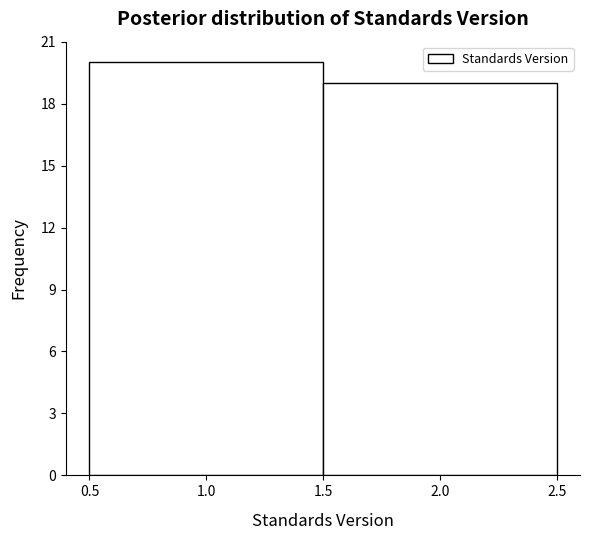

Reading left to right, transcribe this chart: for each bar, give the range it covers on the x-axis and its height. The values are not printed on the chart, so give them approximately, as read against the axis.

0.5 to 1.5: 20
1.5 to 2.5: 19